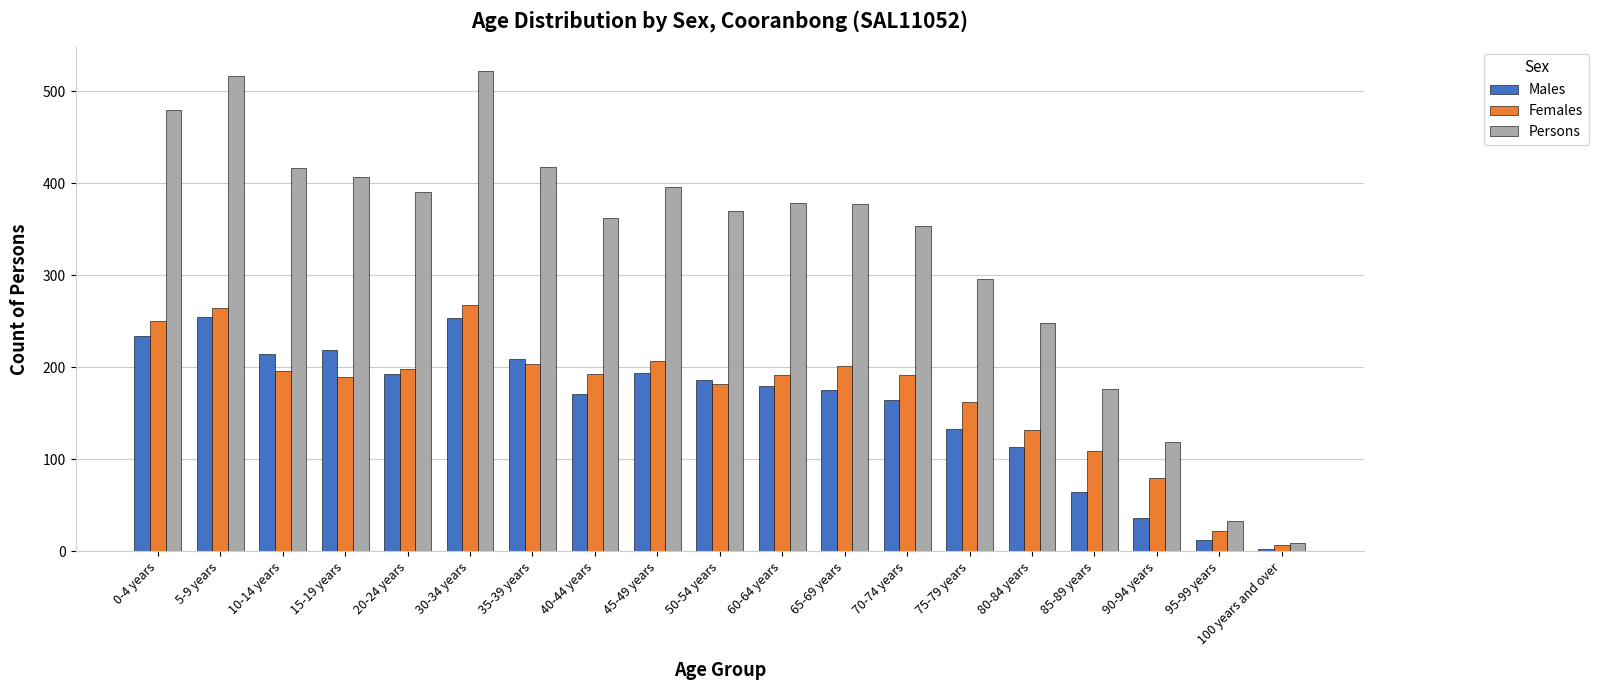

The value of Males at 5-9 years is 374. True or false?

False